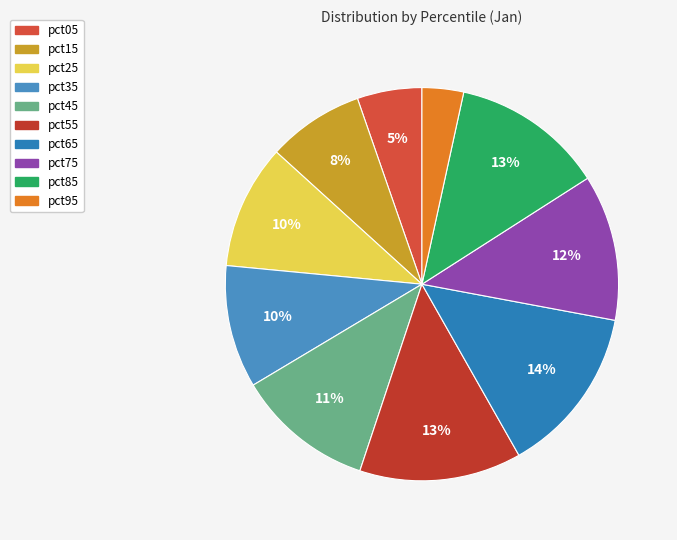

Is it true that pct15 is 8% of the pie?

True